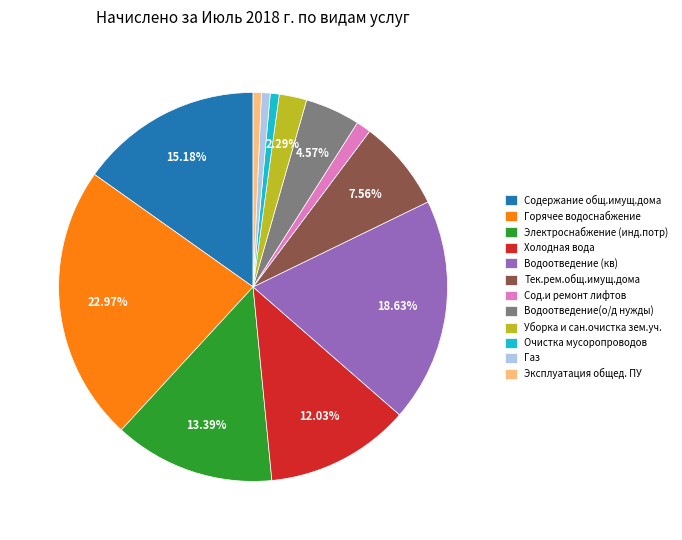

What percentage is the Содержание общ.имущ.дома slice, to the nearest percent?

15%